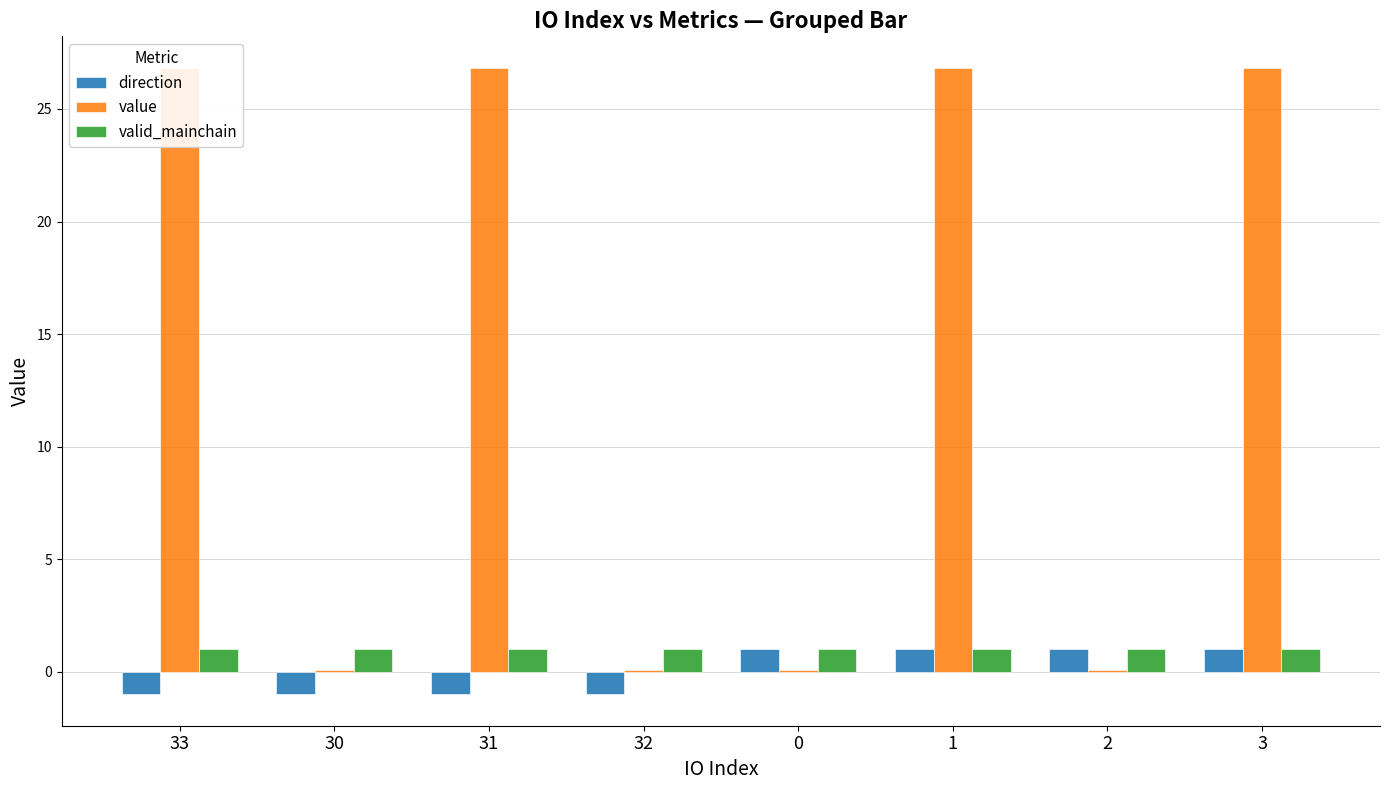

At which label does value reach its minimum?

30